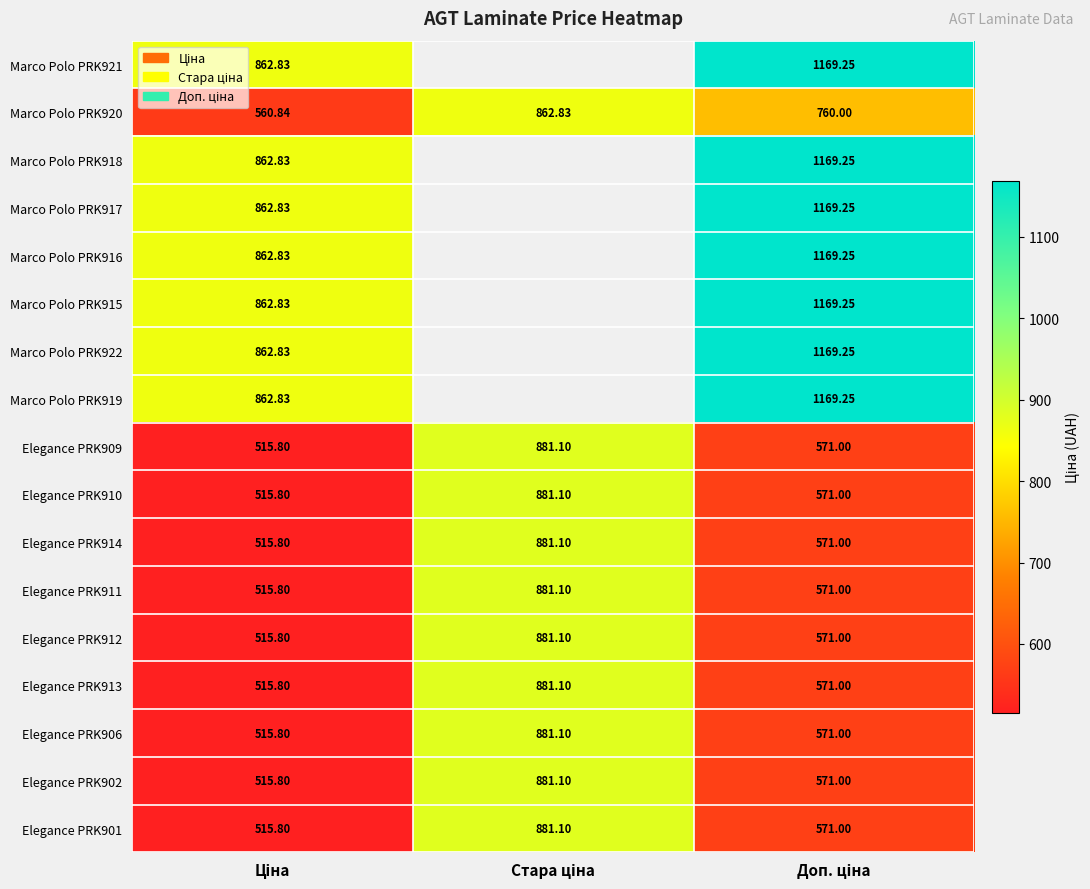

Rank the series at Доп. ціна from lowest to highest value.

Elegance PRK909, Elegance PRK910, Elegance PRK914, Elegance PRK911, Elegance PRK912, Elegance PRK913, Elegance PRK906, Elegance PRK902, Elegance PRK901, Marco Polo PRK920, Marco Polo PRK921, Marco Polo PRK918, Marco Polo PRK917, Marco Polo PRK916, Marco Polo PRK915, Marco Polo PRK922, Marco Polo PRK919